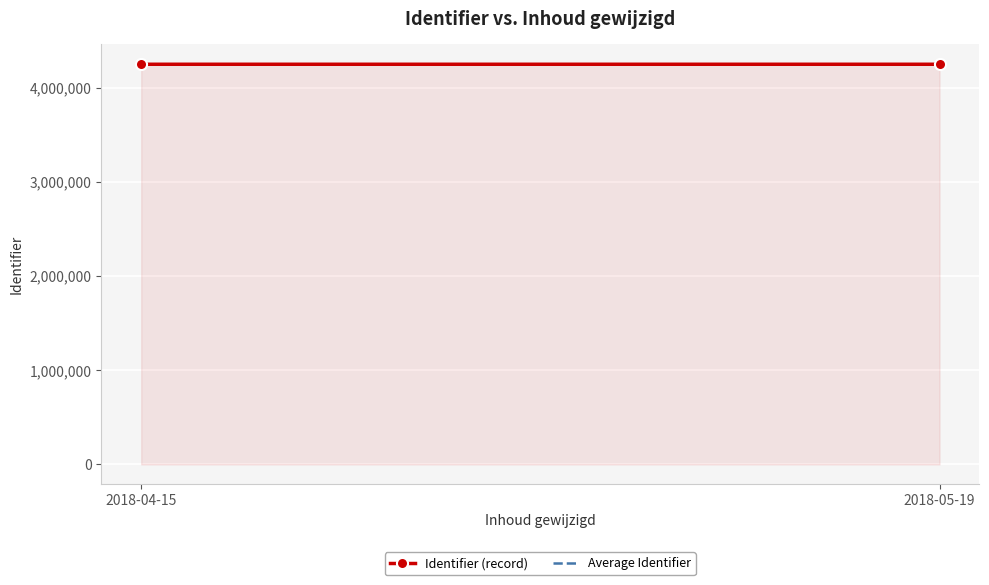

What position from the right is 2018-05-19?

1